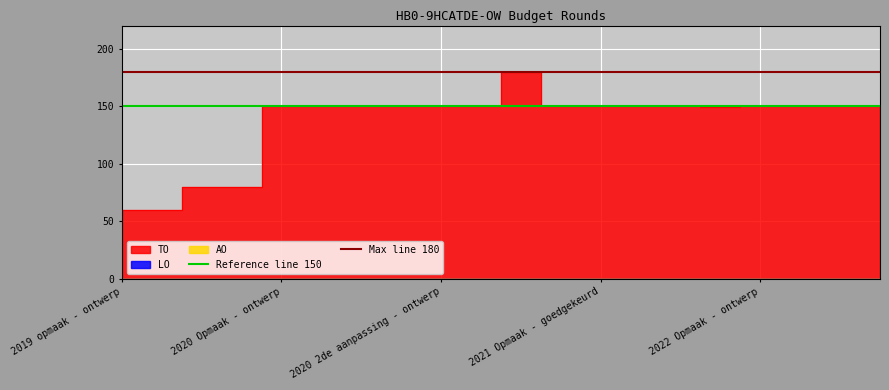

Where is Reference line 150 nearest to the value 150?

2019 opmaak - ontwerp